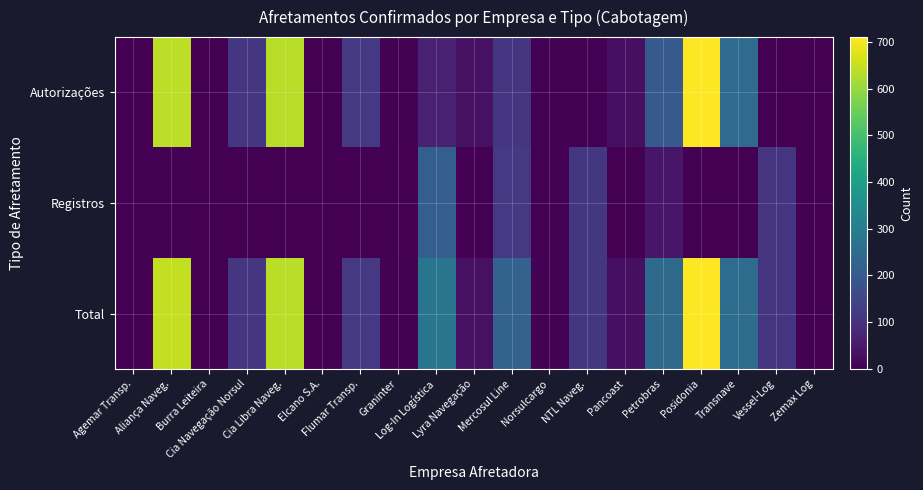

How many series are shown in this chart?

3